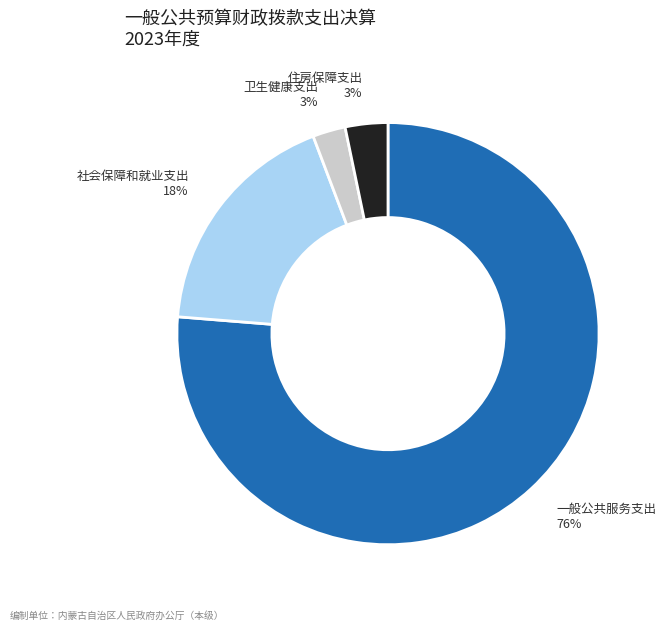

To the nearest percent, what is the average slice percentage?

25%